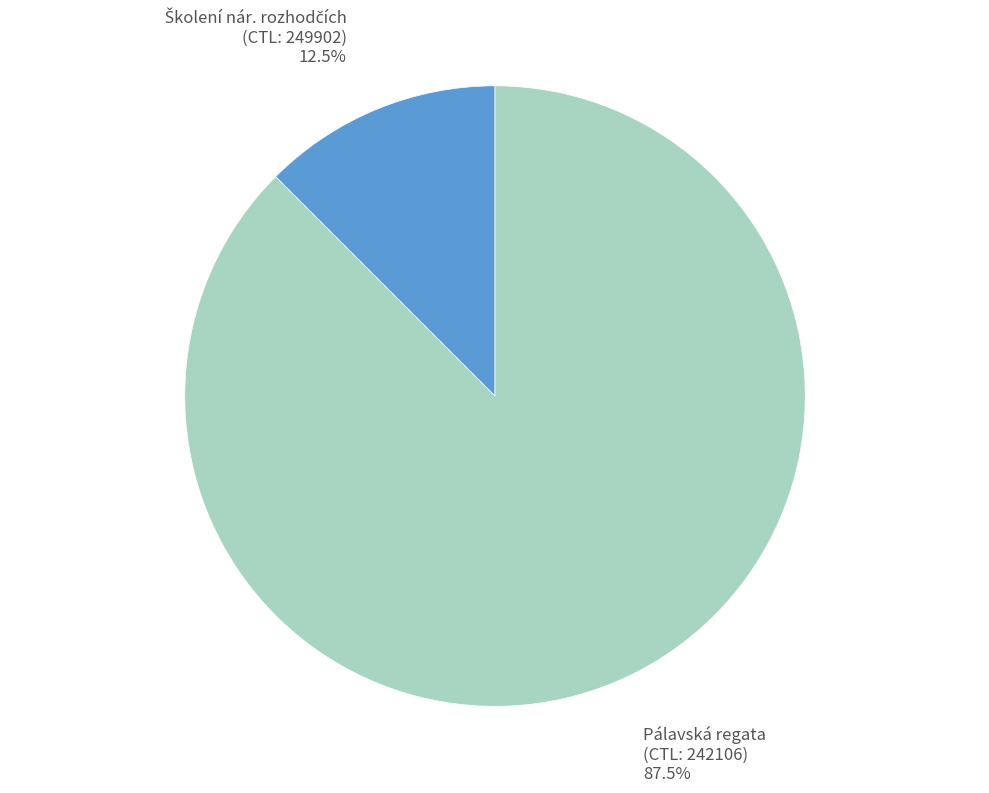

Does any single category account for the majority?

Yes